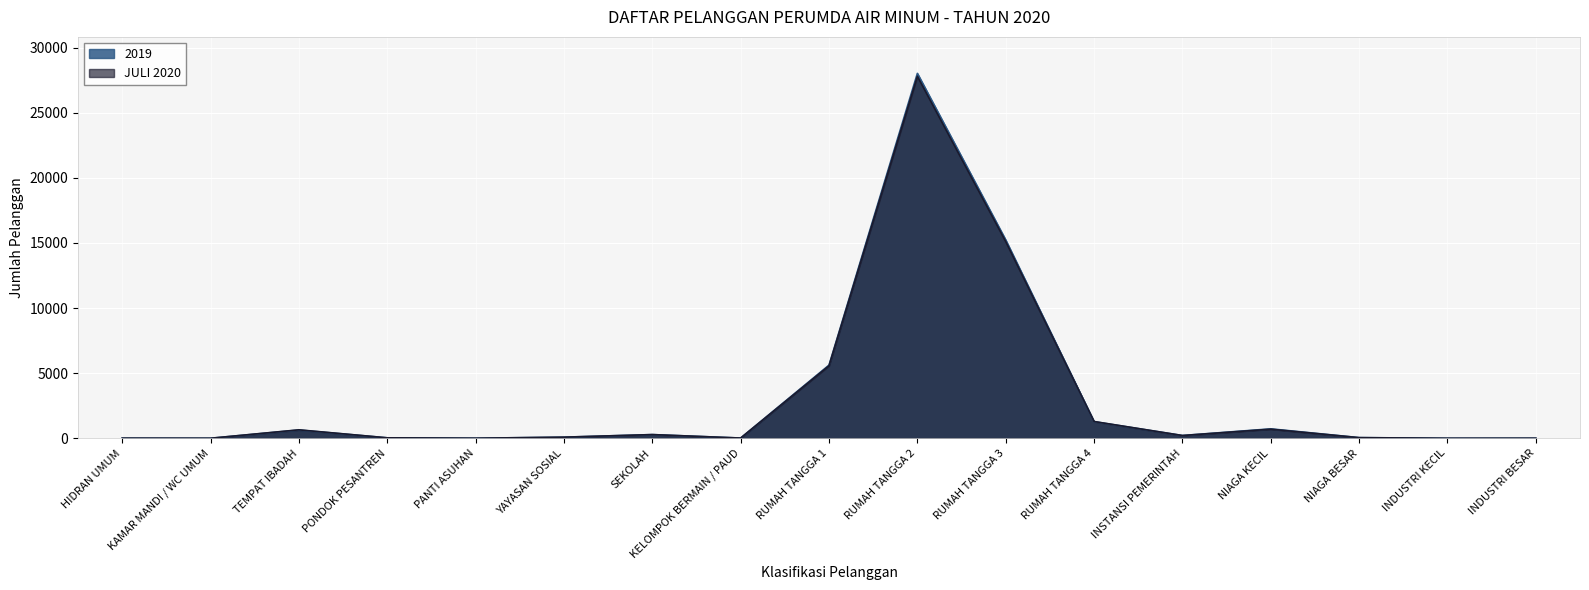

What position from the right is NIAGA KECIL?

4